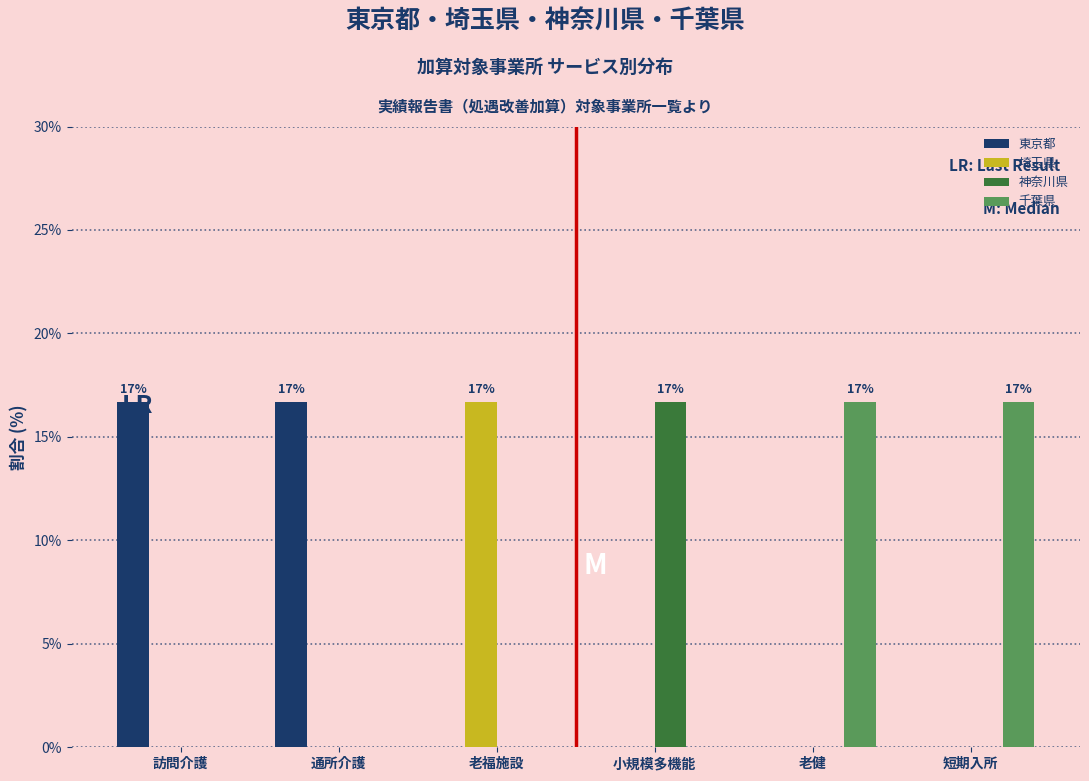

Reading right to left, transcribe all the data shown in this chart.

東京都: 短期入所=0.0	老健=0.0	小規模多機能=0.0	老福施設=0.0	通所介護=16.7	訪問介護=16.7
埼玉県: 短期入所=0.0	老健=0.0	小規模多機能=0.0	老福施設=16.7	通所介護=0.0	訪問介護=0.0
神奈川県: 短期入所=0.0	老健=0.0	小規模多機能=16.7	老福施設=0.0	通所介護=0.0	訪問介護=0.0
千葉県: 短期入所=16.7	老健=16.7	小規模多機能=0.0	老福施設=0.0	通所介護=0.0	訪問介護=0.0